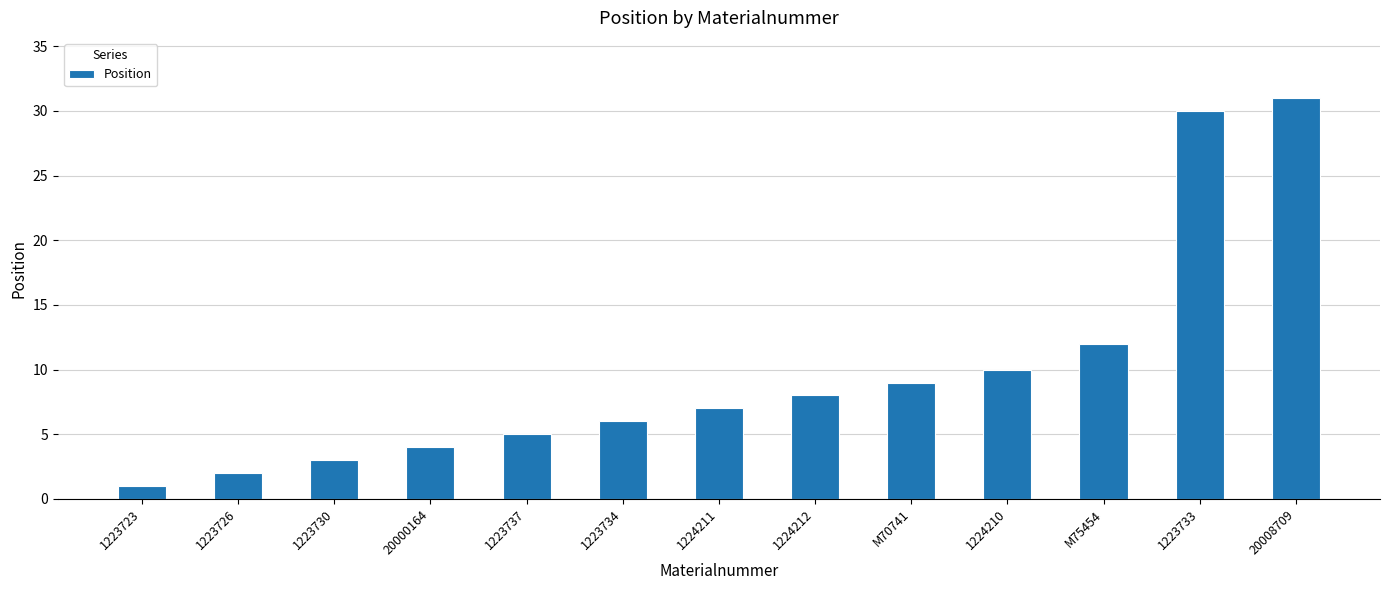

At which category does the chart reach its peak across all series?

20008709